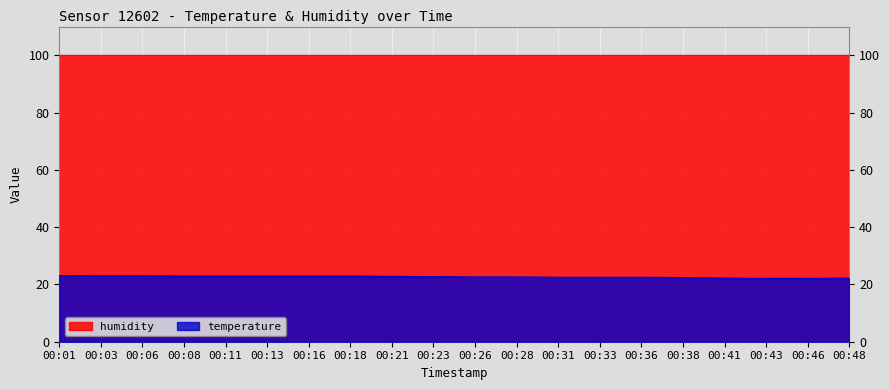

Where is the data nearest to the value 22?

00:43